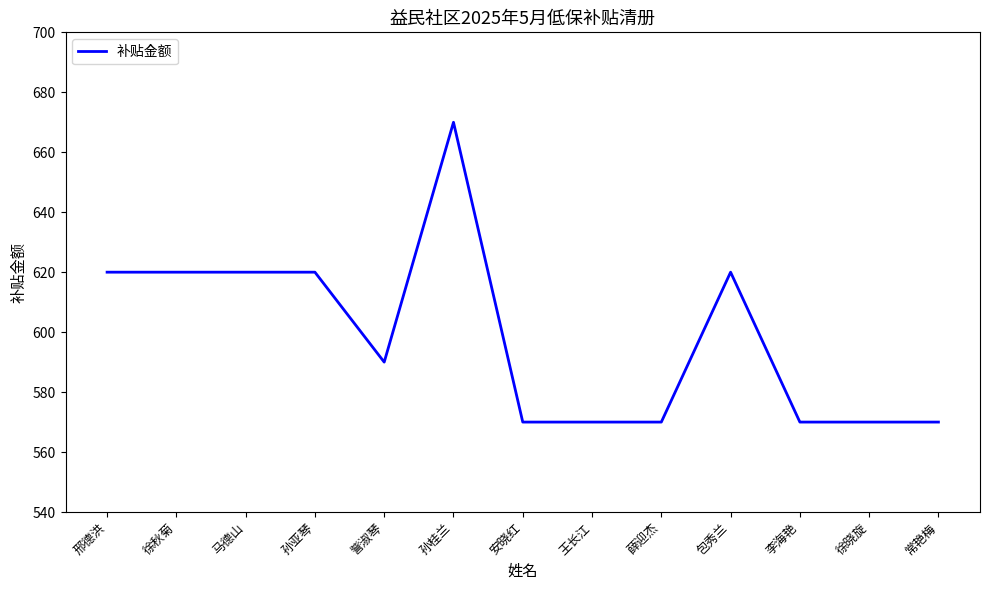

Reading left to right, list all the values displayed in this chart.

620	620	620	620	590	670	570	570	570	620	570	570	570